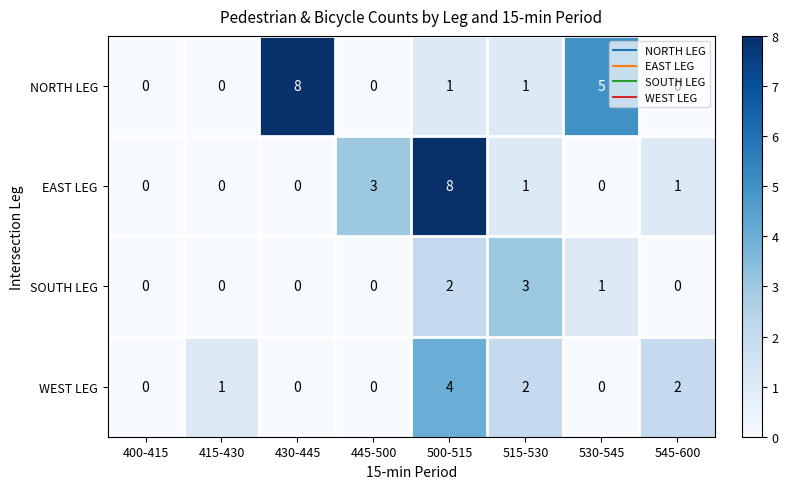

List the series in order of their overall mean, highest first.

NORTH LEG, EAST LEG, WEST LEG, SOUTH LEG